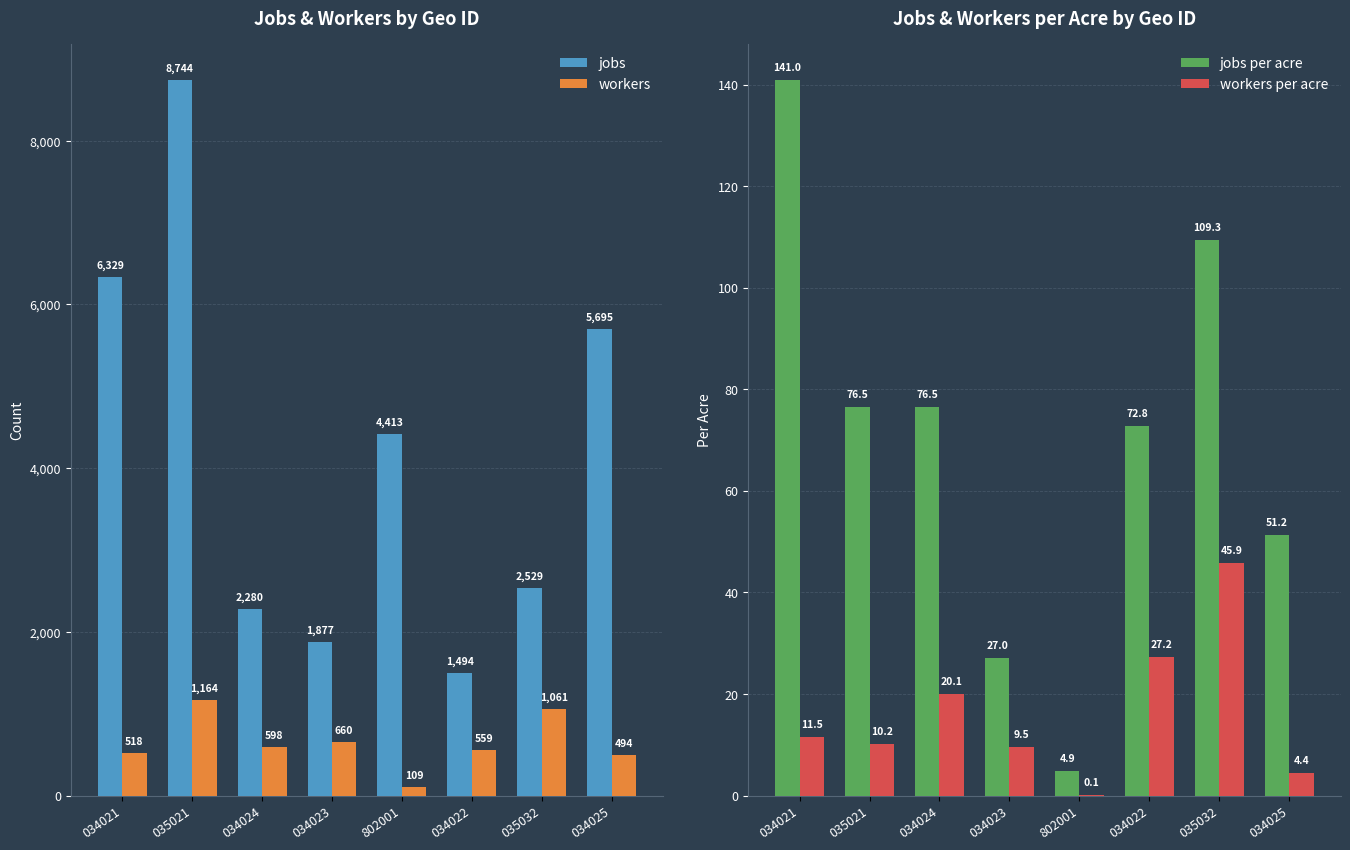

Which category has the lowest value in the jobs series?

034022